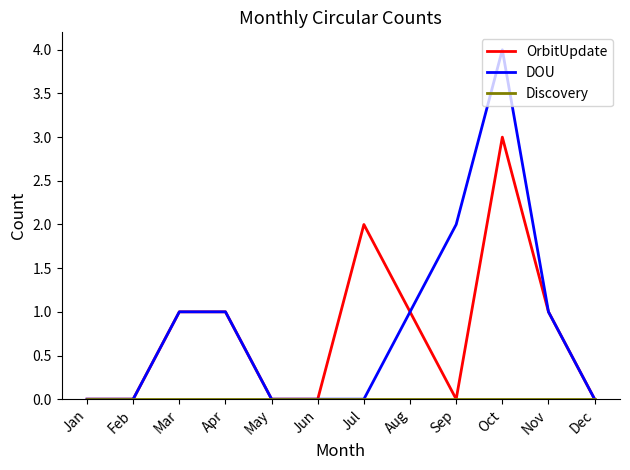

What is the total value across all series at Oct?

7